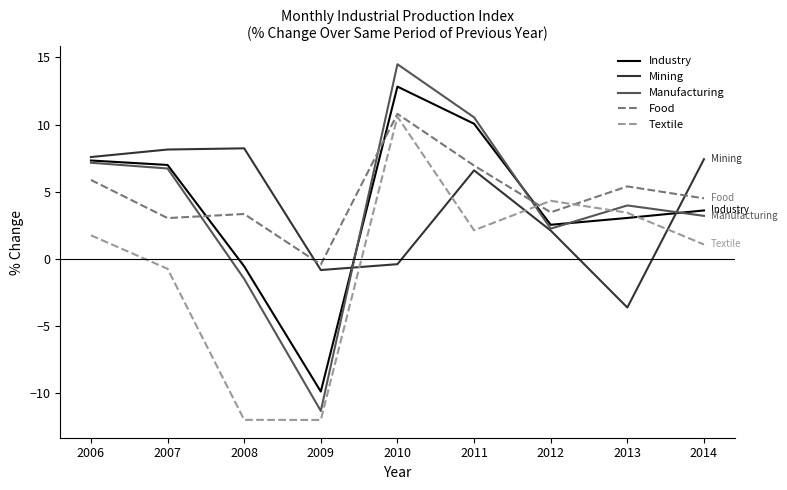

How many categories are shown in the chart?

9